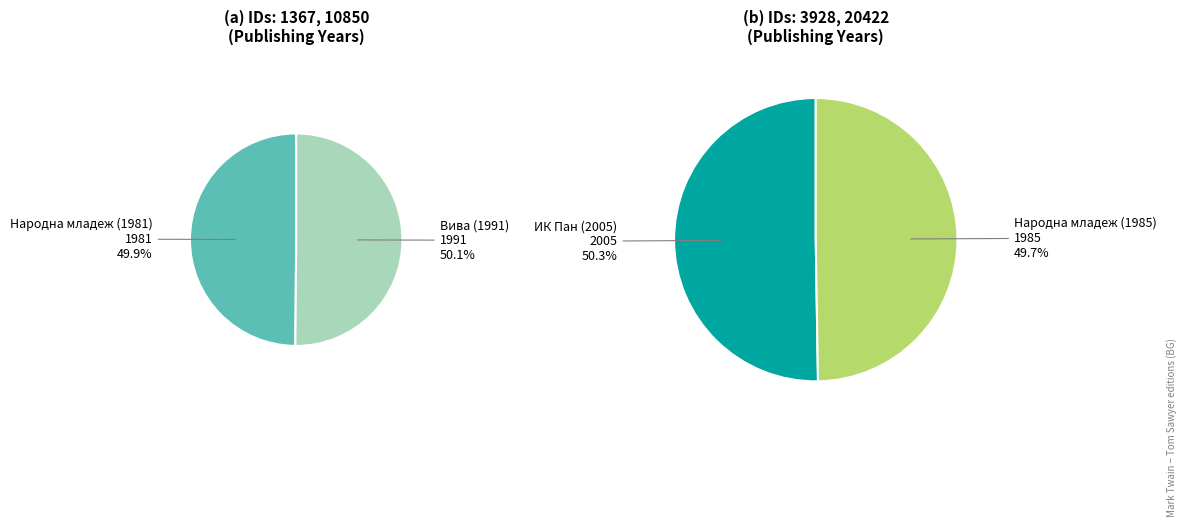

Combined, do 10850 and 20422 account for over 50%?

No